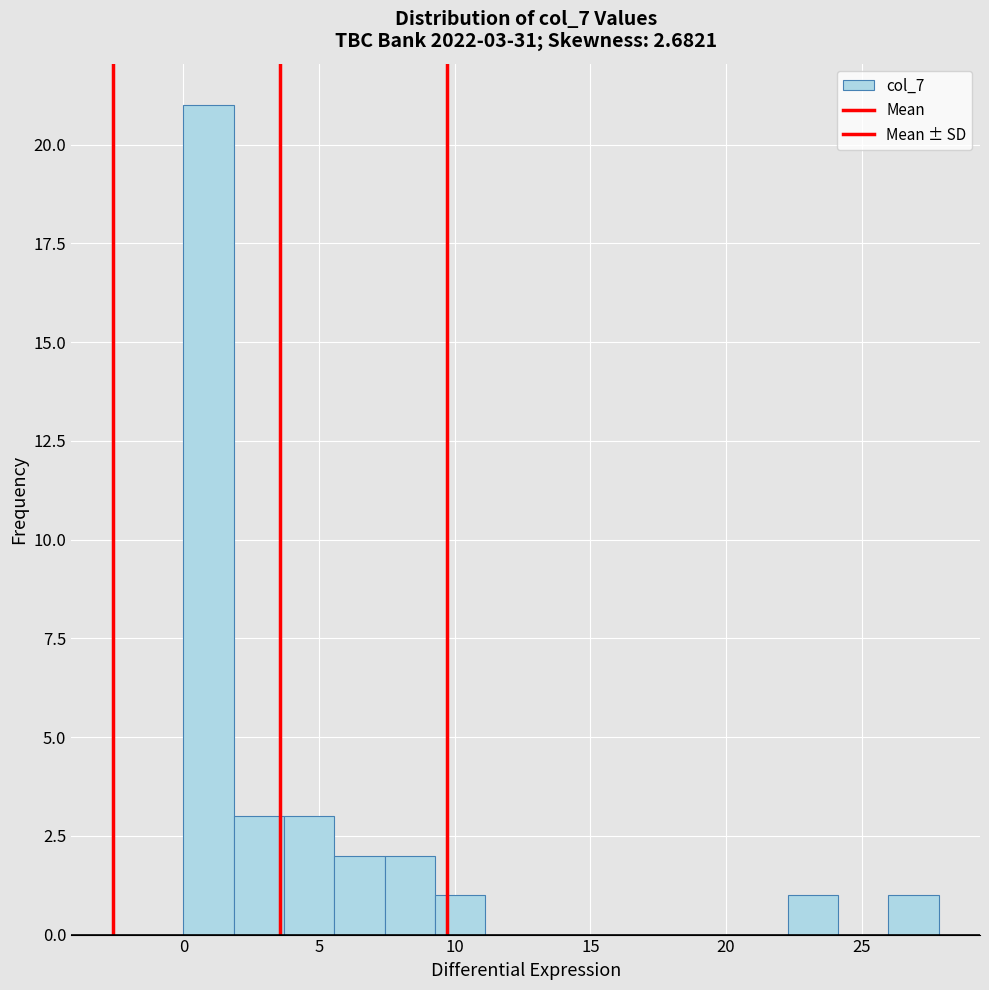

Around what value on the x-axis is the tallest bar? Give the approximate position of its centre, as read against the axis.

1.0